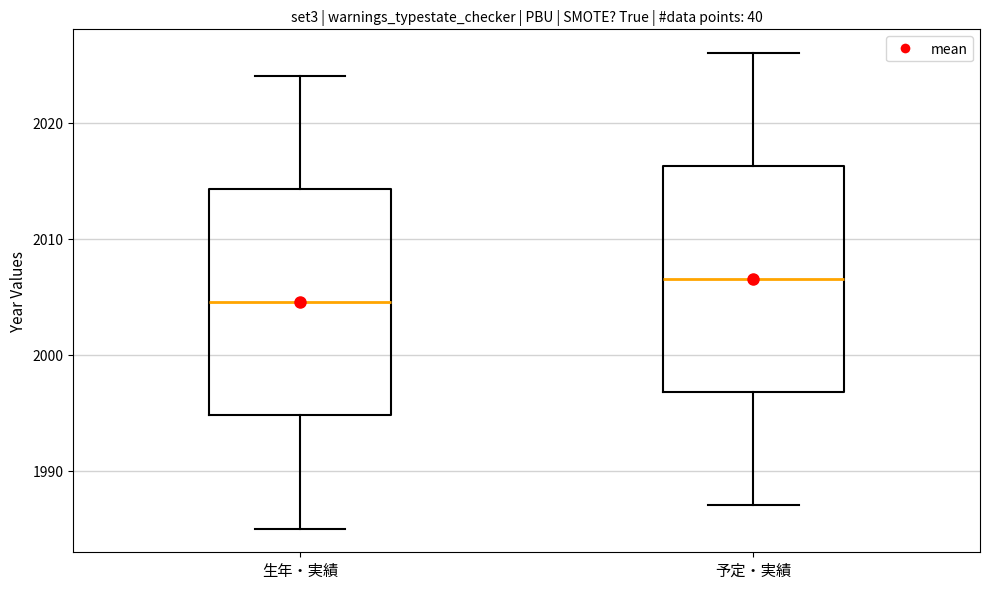

Reading left to right, transcribe this box plot: for each box, give where its median line is, the range the box spans, and where its two whiskers end, as read against the y-axis. The values are not printed on the chart, so give them approximately, as read against the axis.

生年・実績: median 2005, box 1995 to 2014, whiskers 1985 to 2024
予定・実績: median 2007, box 1997 to 2016, whiskers 1987 to 2026